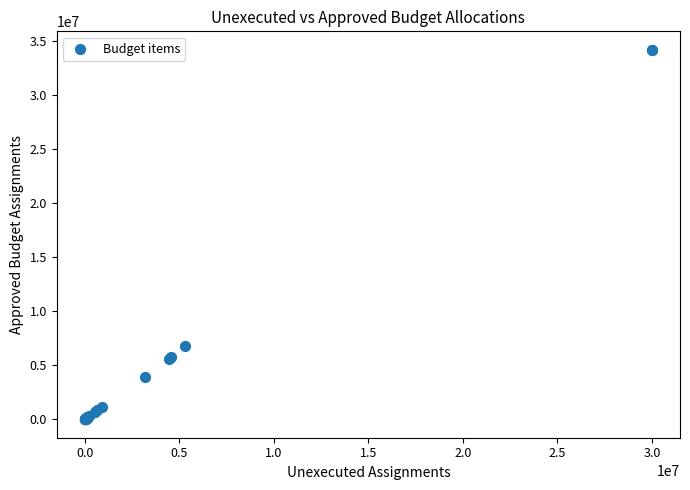

What Y value in the scatter plot is closest to 17073595?

6765906.9